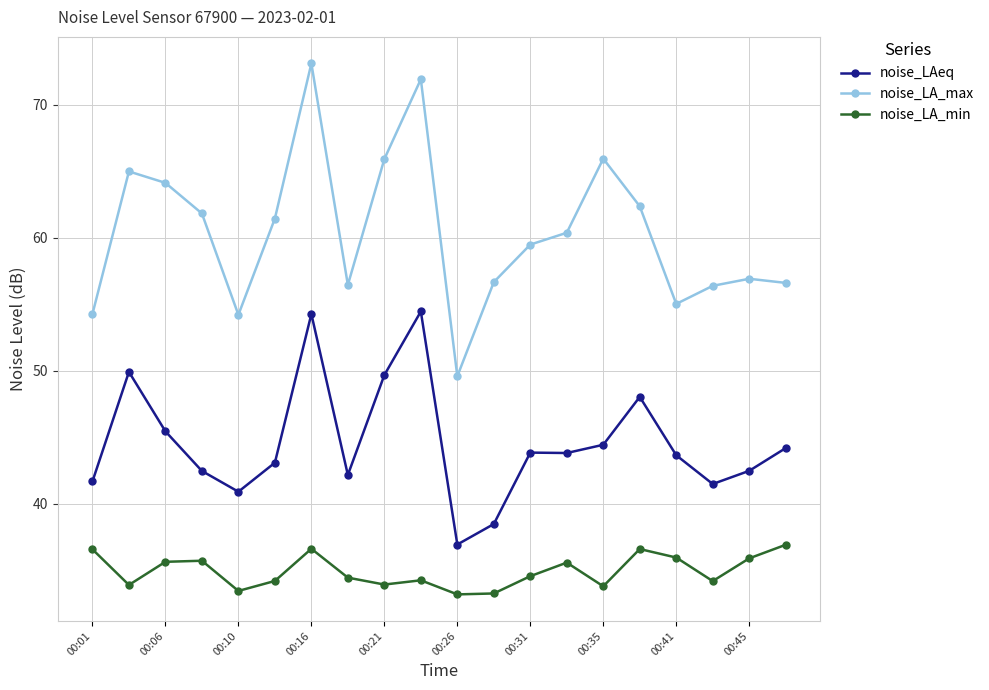

List the series in order of their overall mean, lowest first.

noise_LA_min, noise_LAeq, noise_LA_max